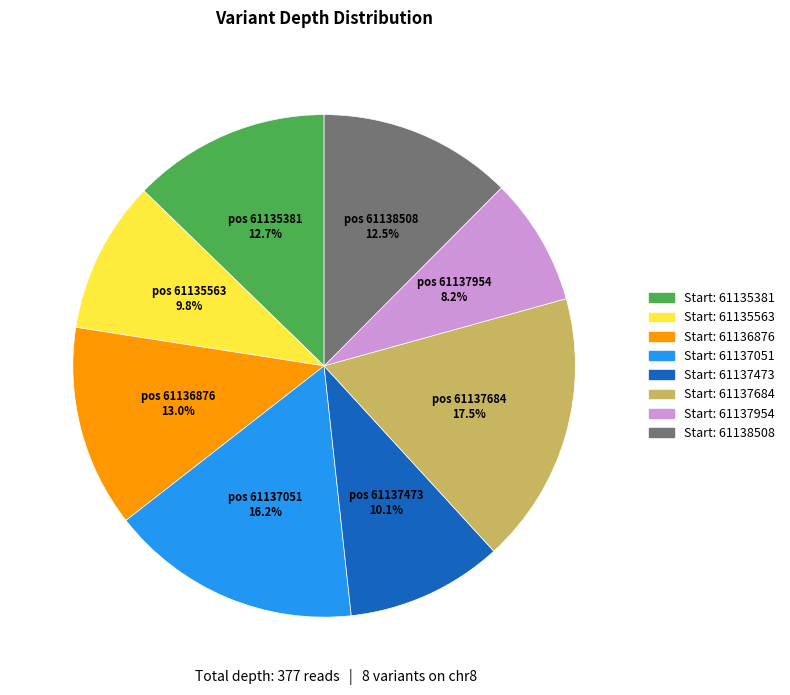

Does any single category account for the majority?

No